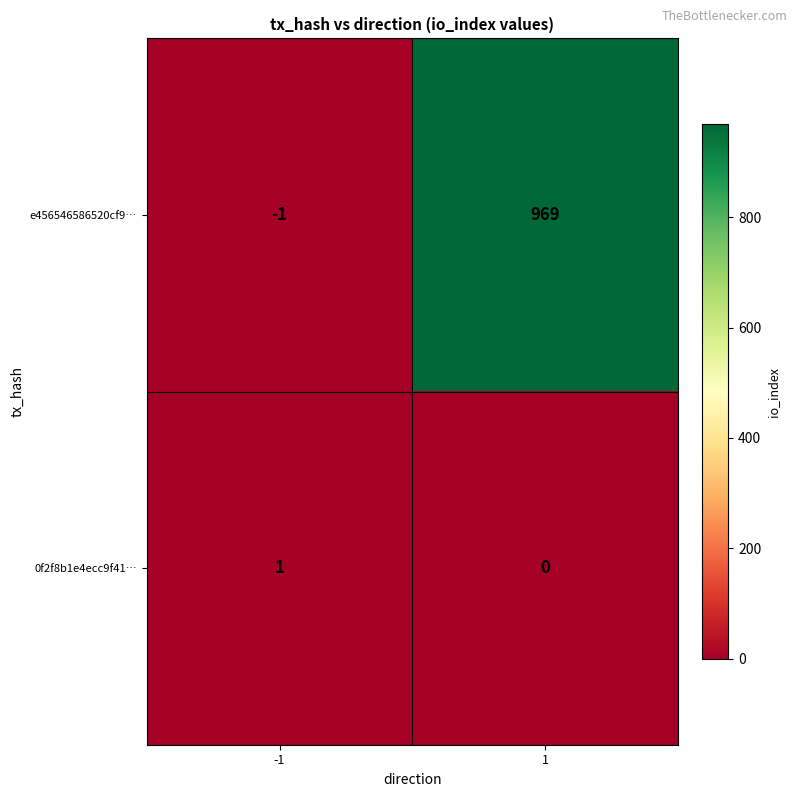

What is the sum of the e456546586520cf9… values at 1 and -1?

968